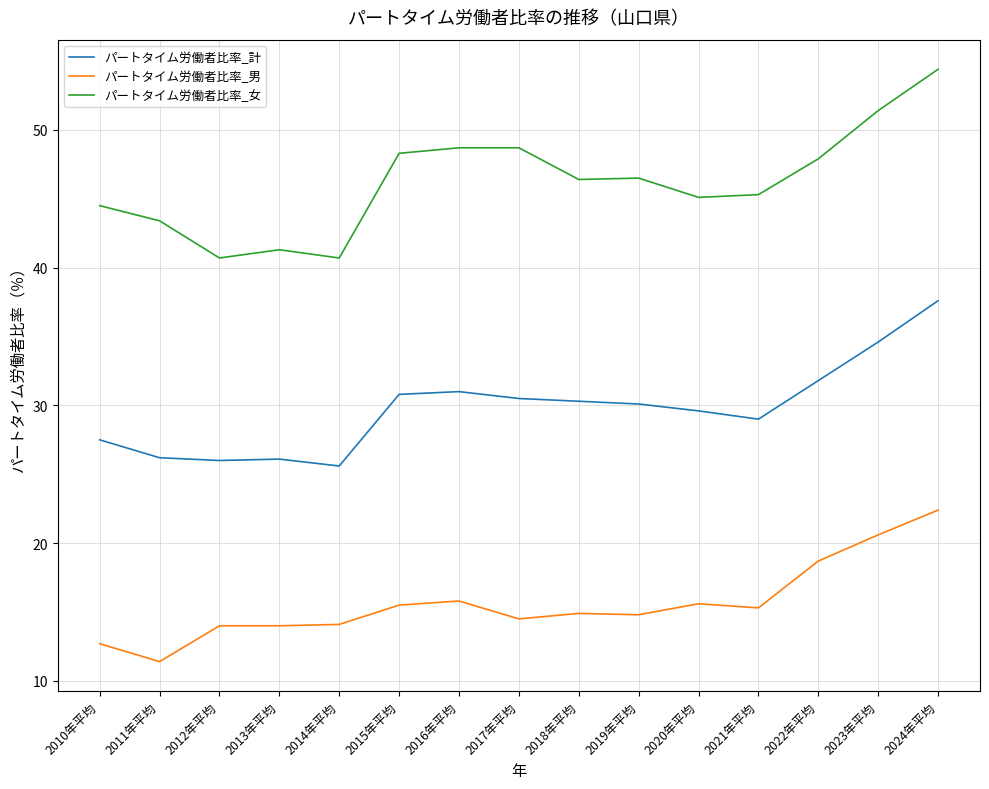

Is this an area chart (filled region under the line)?

No